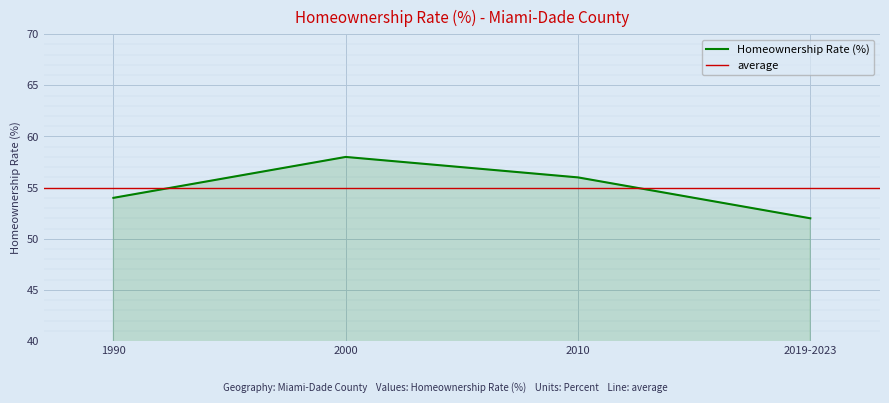

What is the difference between the values at 2000 and 1990?

4